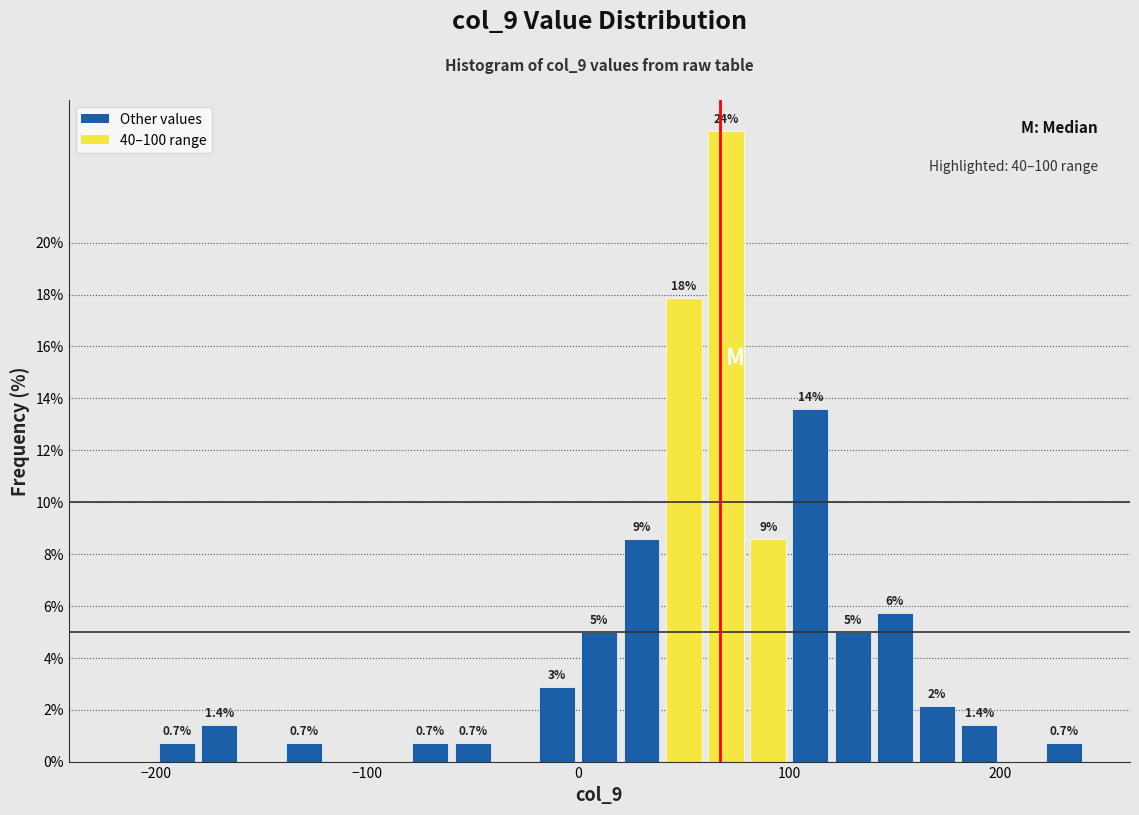

Around what value on the x-axis is the tallest bar? Give the approximate position of its centre, as read against the axis.

70